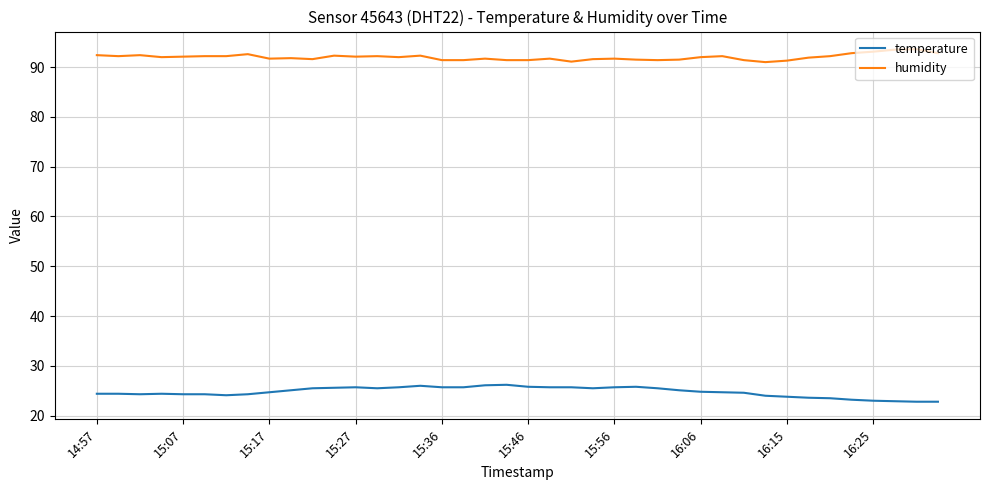

How many lines are shown in the chart?

2